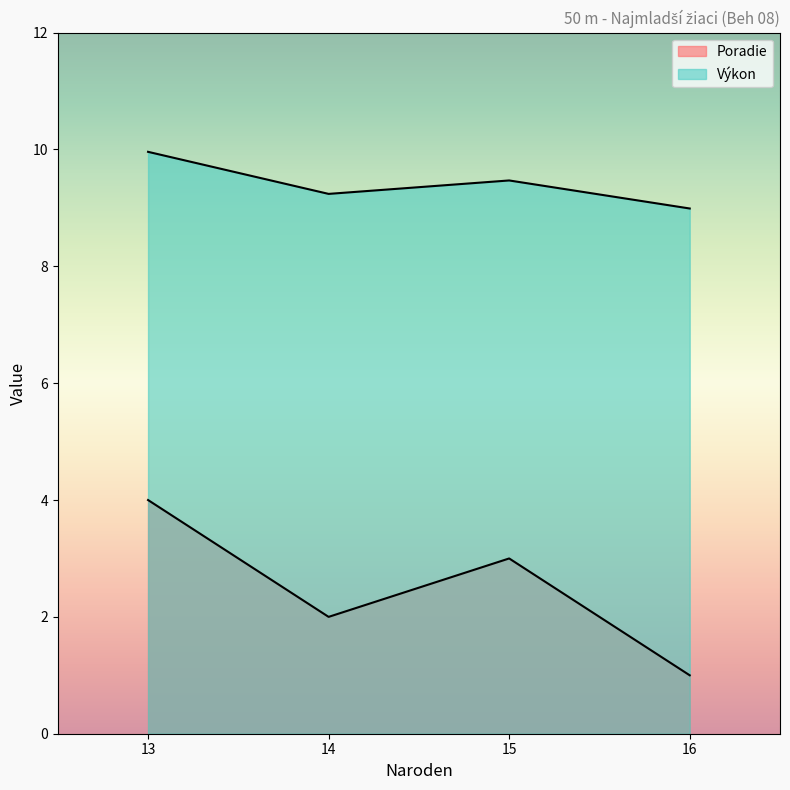

What is the label of the 3rd point from the left?

15